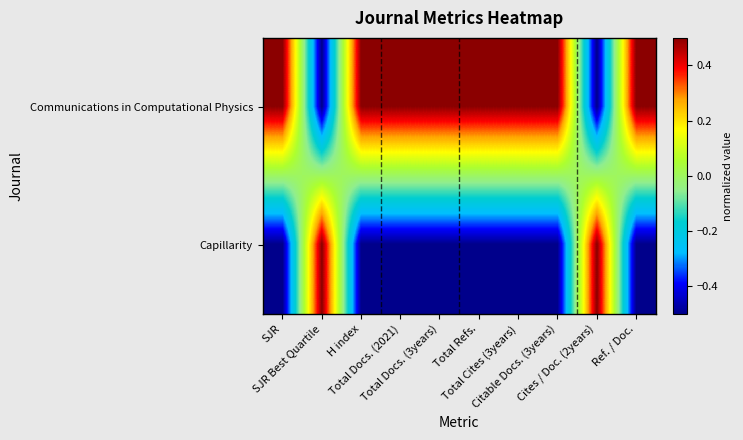

Between SJR Best Quartile and Cites / Doc. (2years), which is larger?

SJR Best Quartile